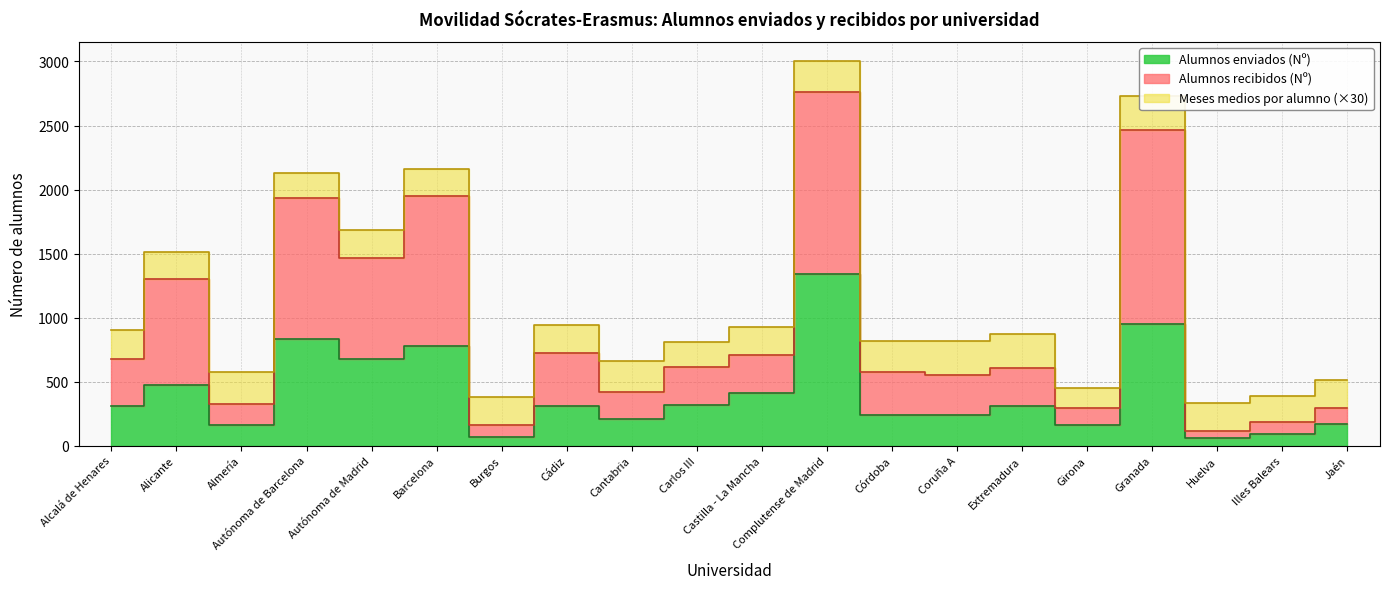

What is the label of the 6th point from the left?

Barcelona